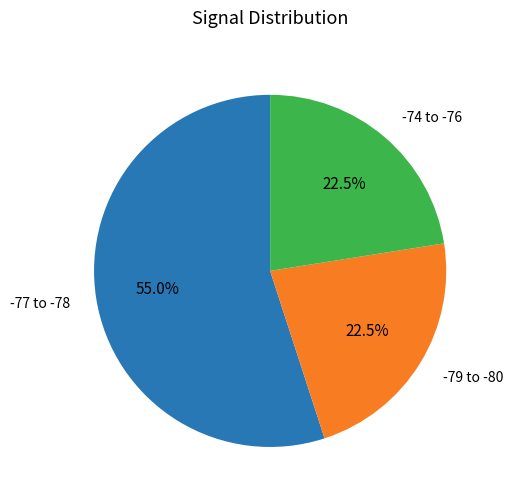

What percentage is NOT represented by -79 to -80?

77.5%